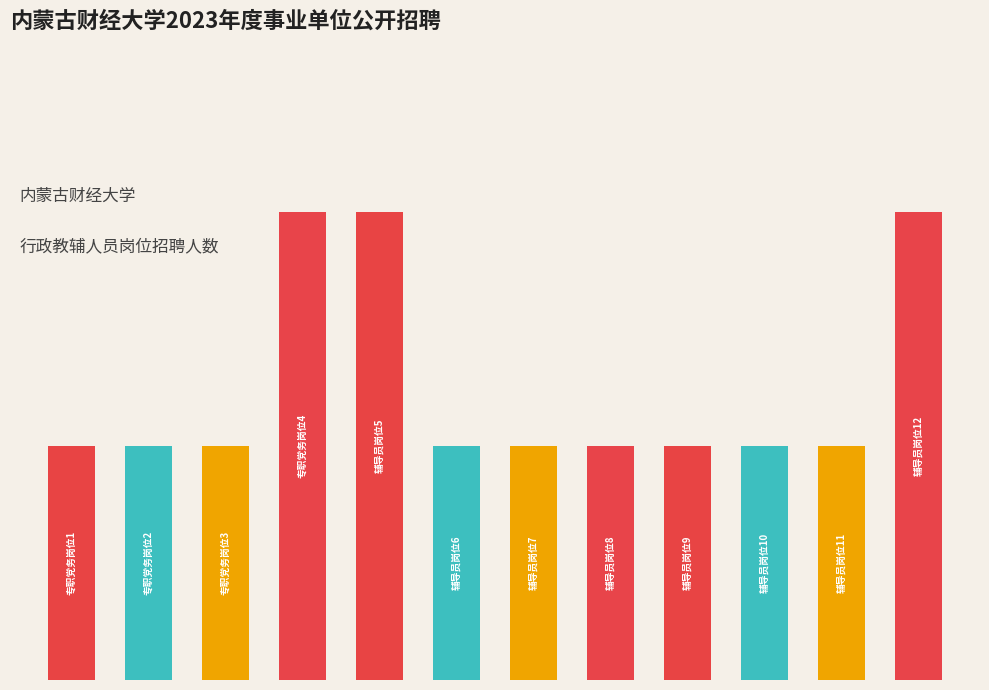

Reading left to right, what are all the values shown in this chart?

专职党务岗位1=1	专职党务岗位2=1	专职党务岗位3=1	专职党务岗位4=2	辅导员岗位5=2	辅导员岗位6=1	辅导员岗位7=1	辅导员岗位8=1	辅导员岗位9=1	辅导员岗位10=1	辅导员岗位11=1	辅导员岗位12=2